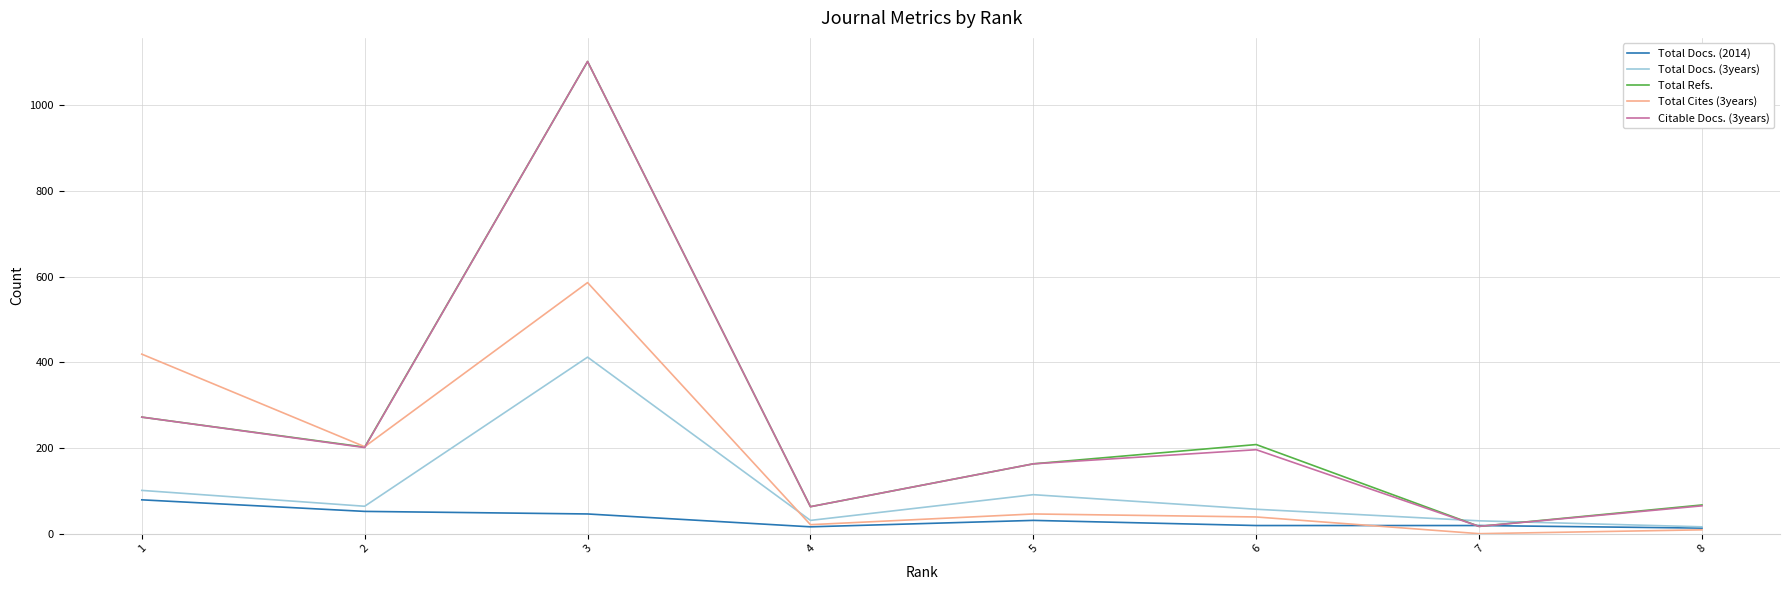

What is the maximum value for Total Refs.?

1102